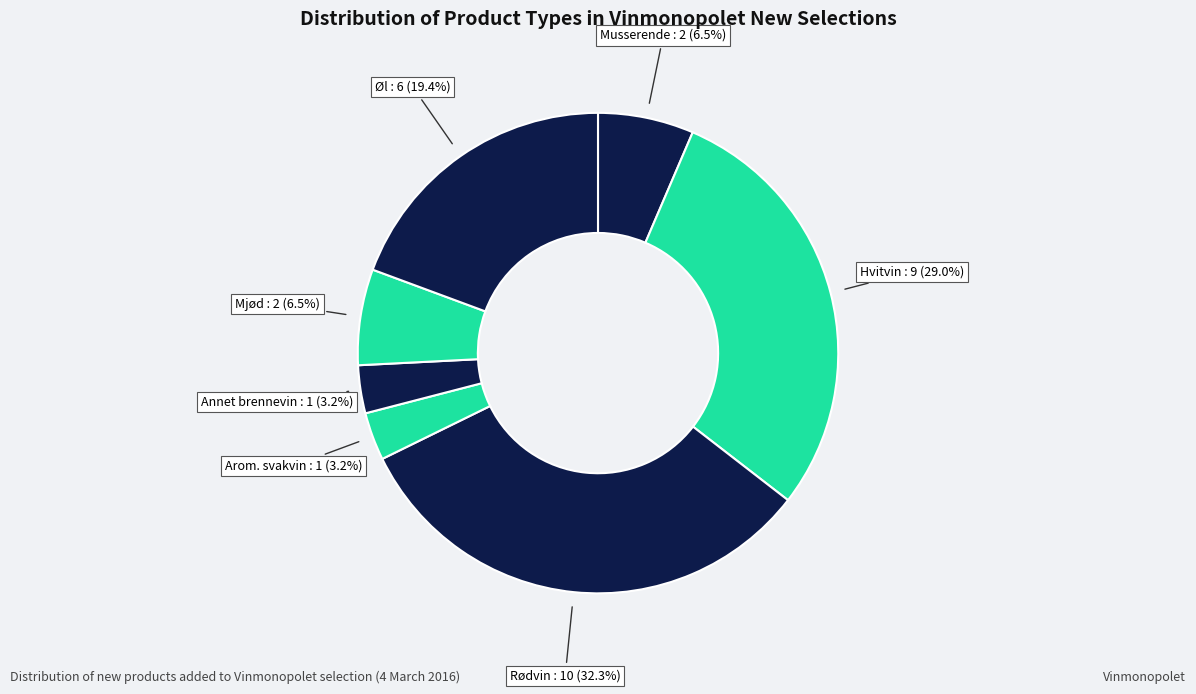

Count the number of slices in the pie.

7